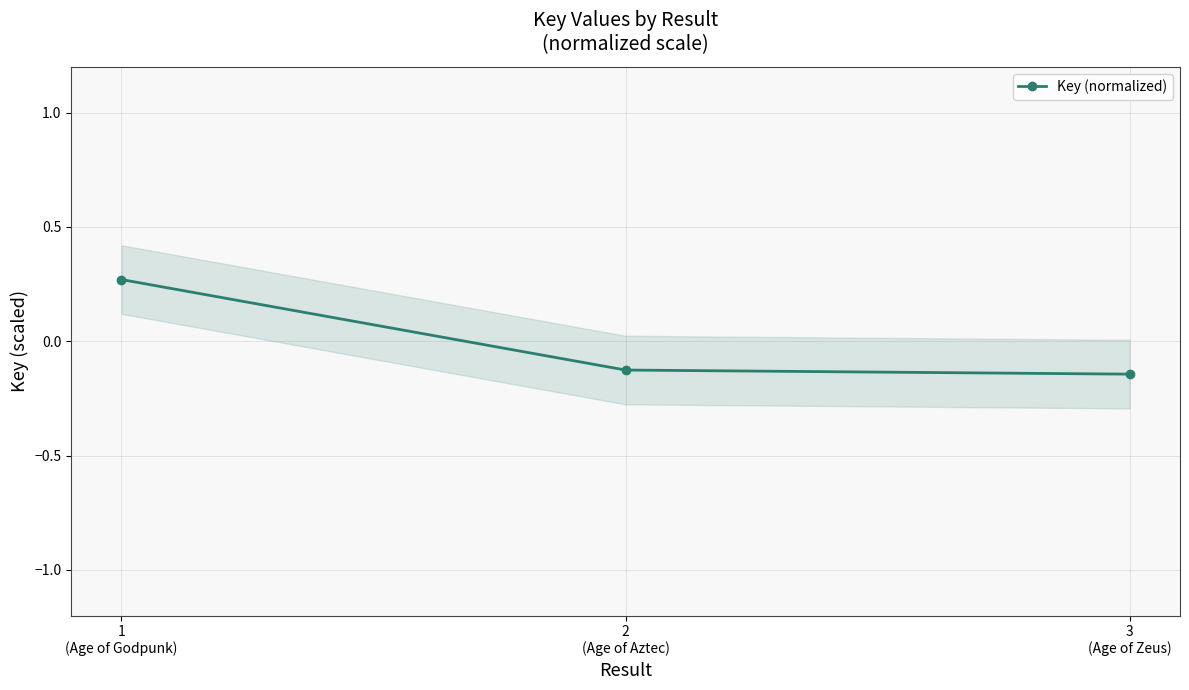

What is the value of the 1st point from the left?

0.3